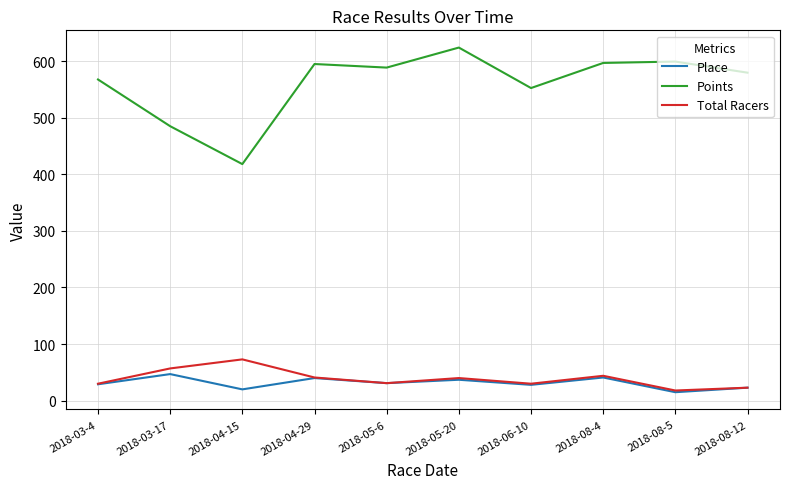

True or false: Total Racers and Points intersect in this chart.

False